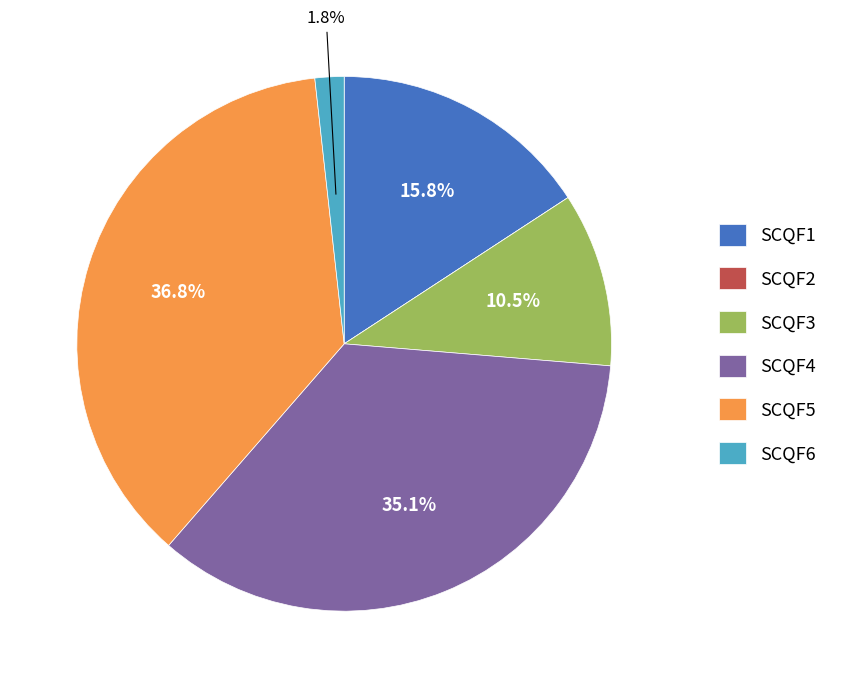

Is there a majority slice in this chart?

No